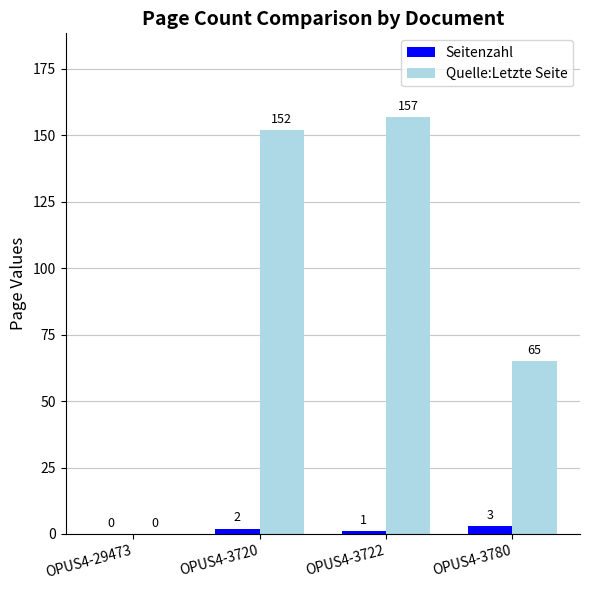

Which series changed the most between OPUS4-3720 and OPUS4-3722?

Quelle:Letzte Seite